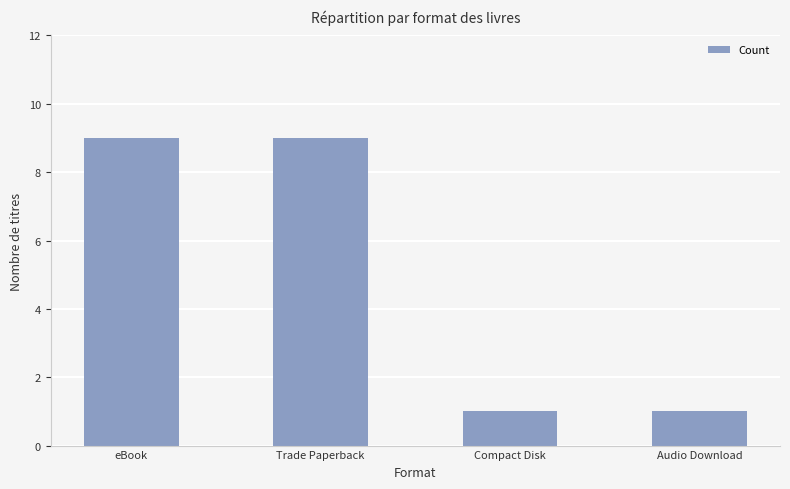

What is the sum of the values at eBook and Compact Disk?

10